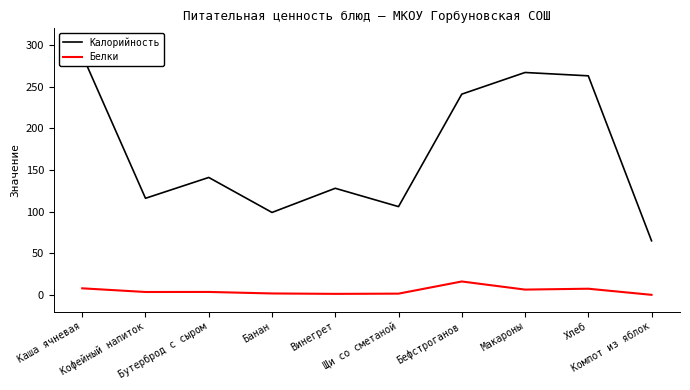

Reading left to right, extract all data points from this chart.

Калорийность: 288.0	116.0	141.0	99.0	128.0	106.0	241.0	267.0	263.0	65.0
Белки: 7.9	3.5	3.6	1.8	1.3	1.5	16.1	6.4	7.5	0.1